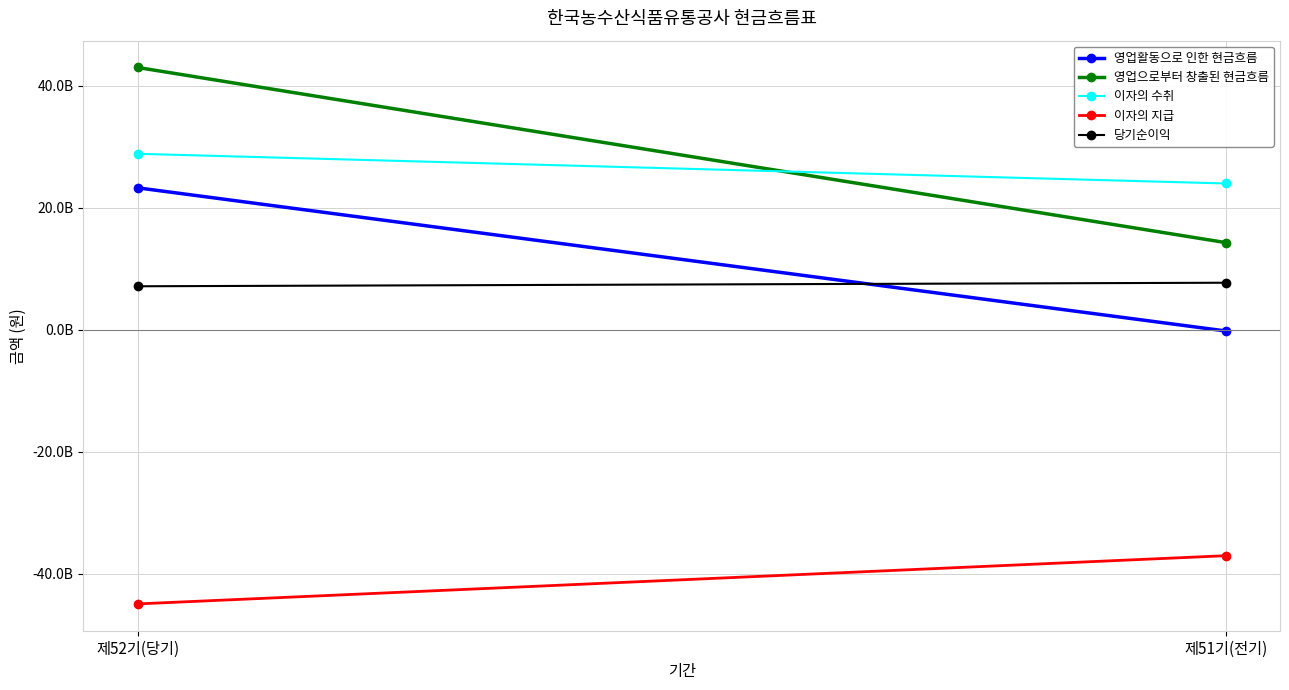

What are all the series names shown in the legend?

영업활동으로 인한 현금흐름, 영업으로부터 창출된 현금흐름, 이자의 수취, 이자의 지급, 당기순이익